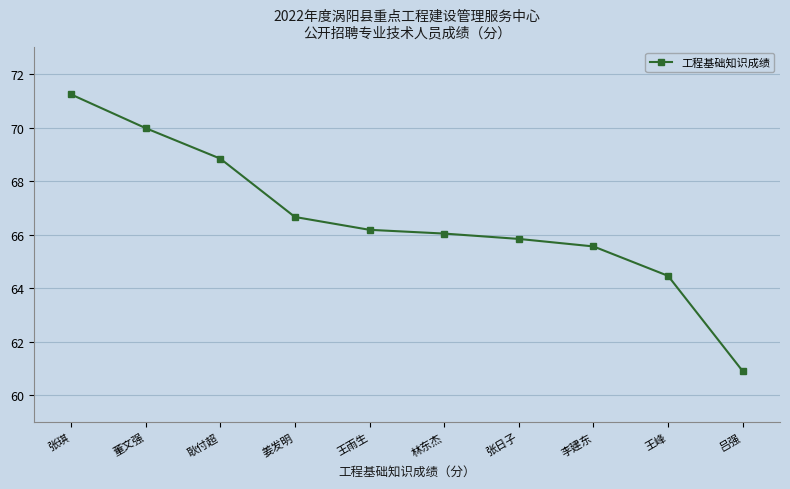

Approximately how many times larger is the value at 李建东 compared to 王雨生?

1.0